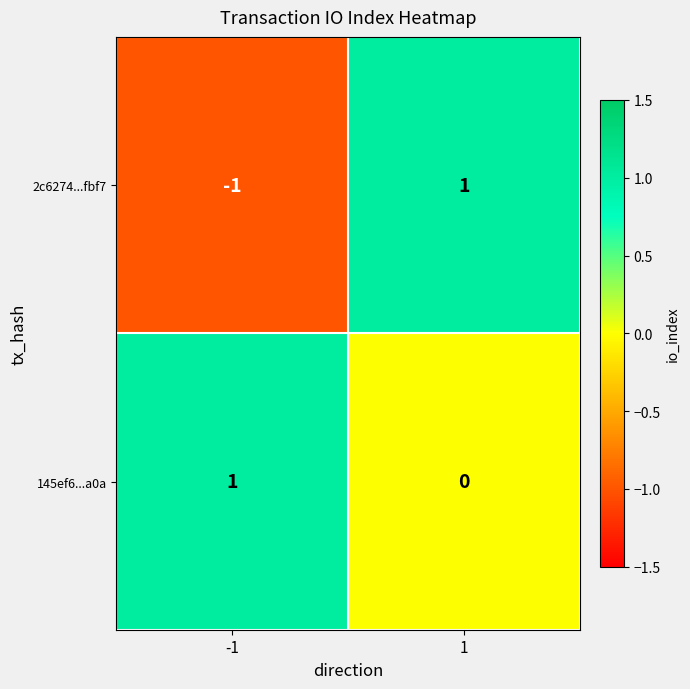

What is the difference between the highest and lowest values at 1?

1